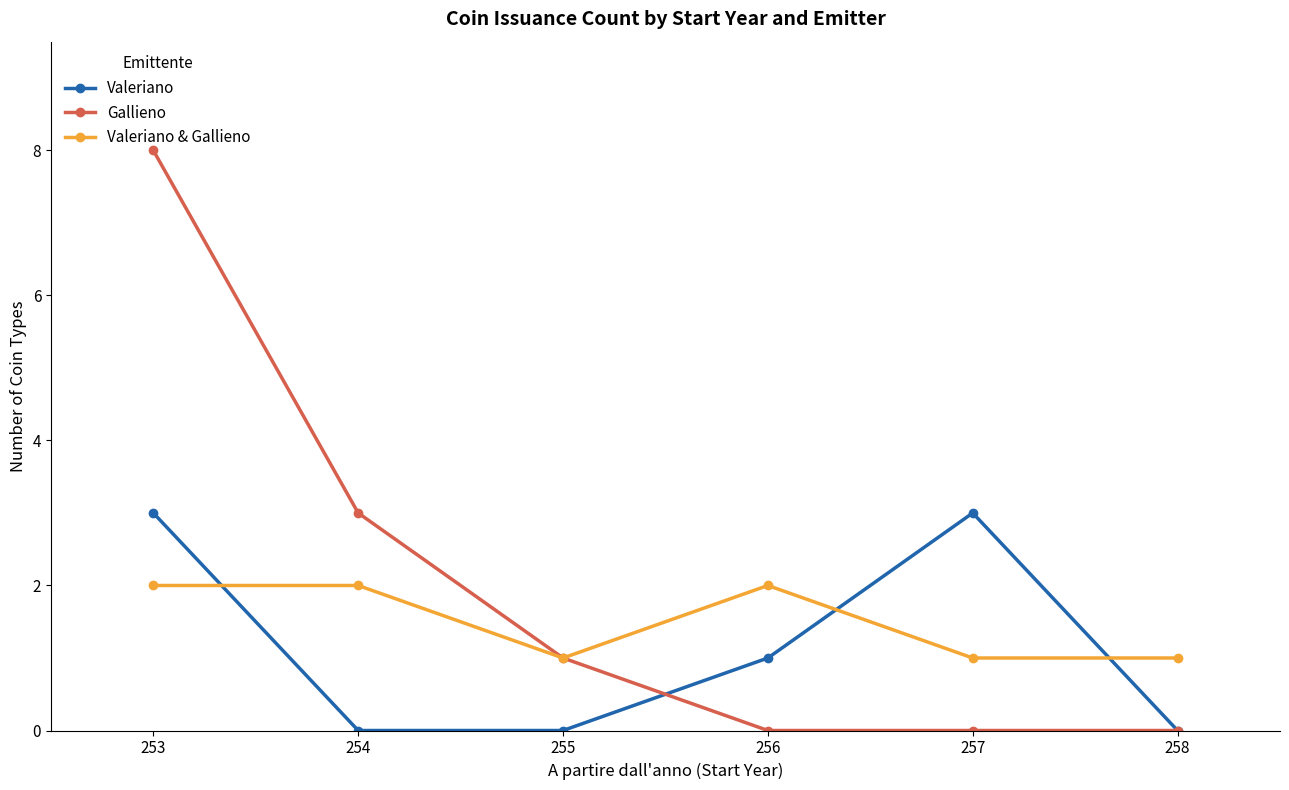

What is the value of the Gallieno point at the 3rd from the left?

1